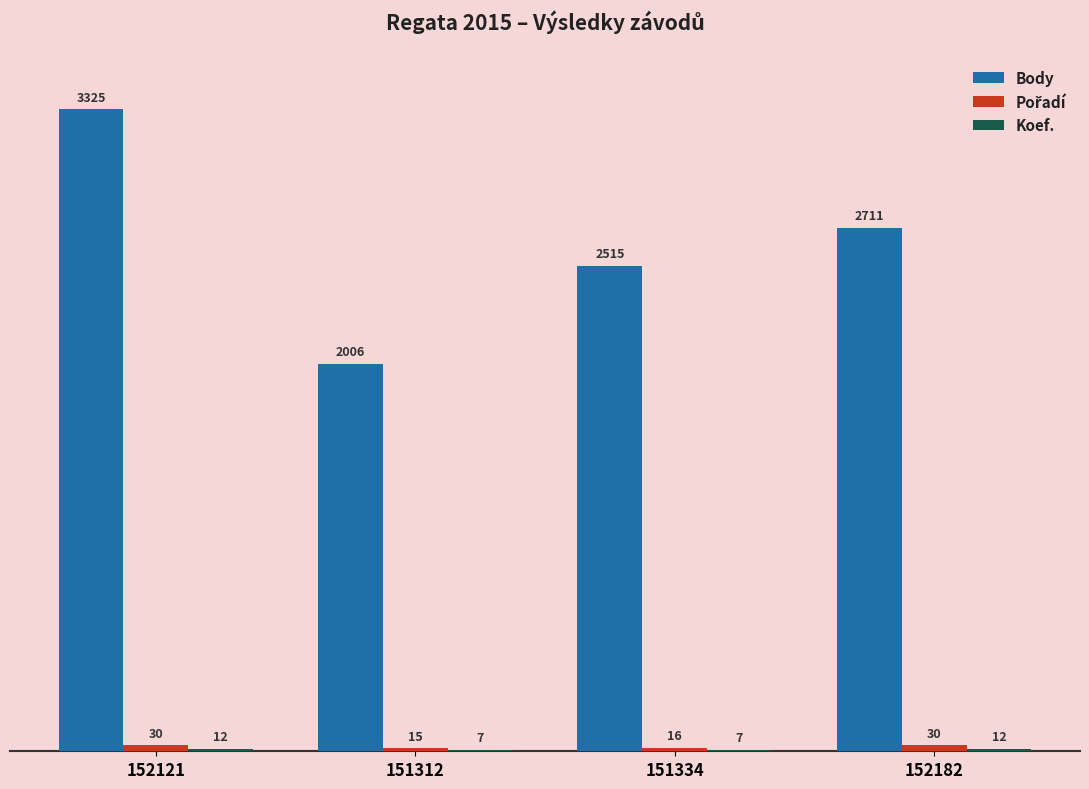

The Body series shows 3325 at 152121. True or false?

True